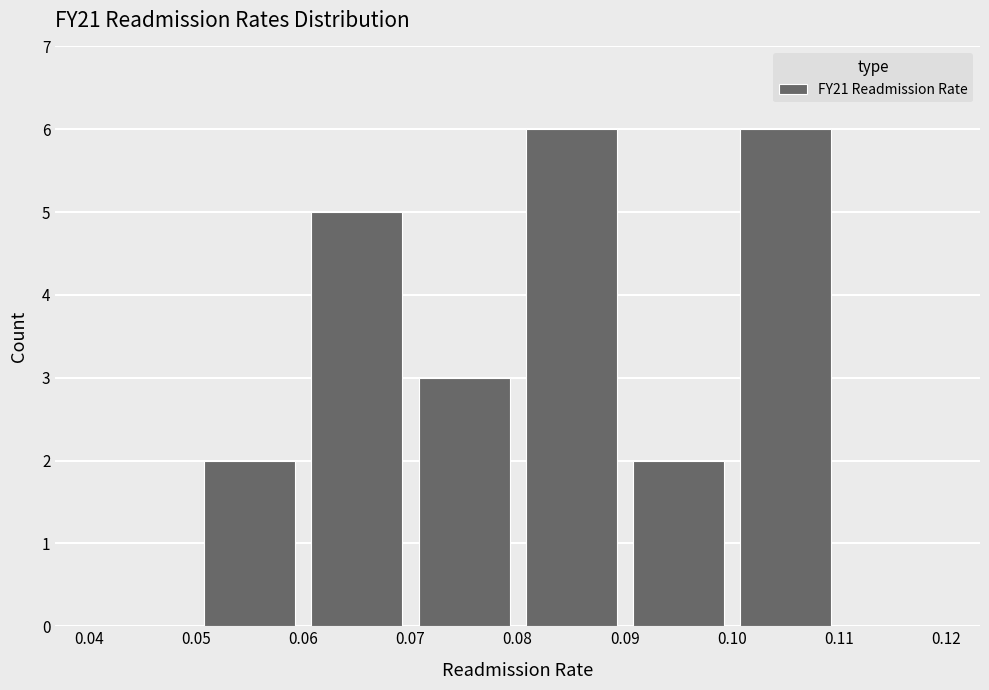

Reading left to right, transcribe this chart: for each bar, give the range it covers on the x-axis and its height. The values are not printed on the chart, so give them approximately, as read against the axis.

0.04 to 0.05: 0
0.05 to 0.06: 2
0.06 to 0.07: 5
0.07 to 0.08: 3
0.08 to 0.09: 6
0.09 to 0.10: 2
0.10 to 0.11: 6
0.11 to 0.12: 0